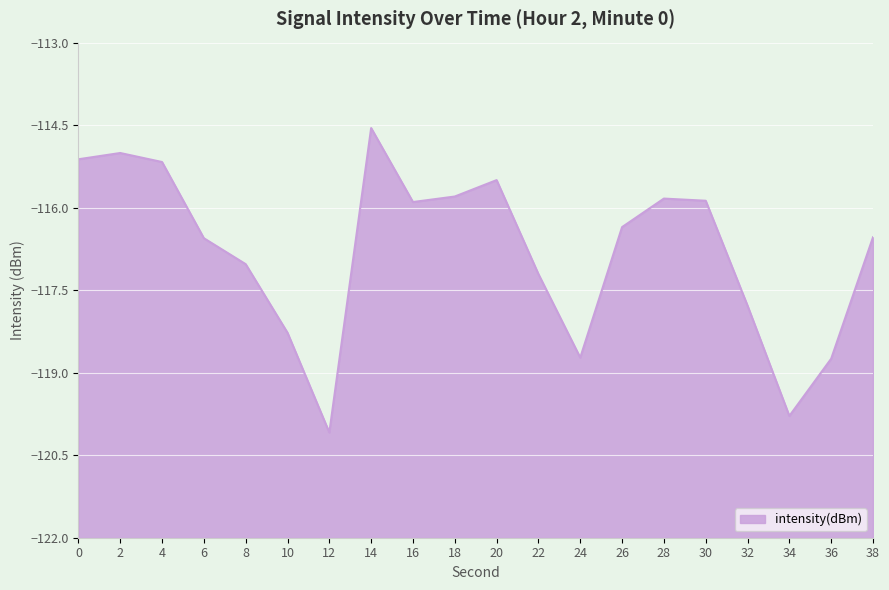

What is the difference between the second highest and second lowest values?

4.8